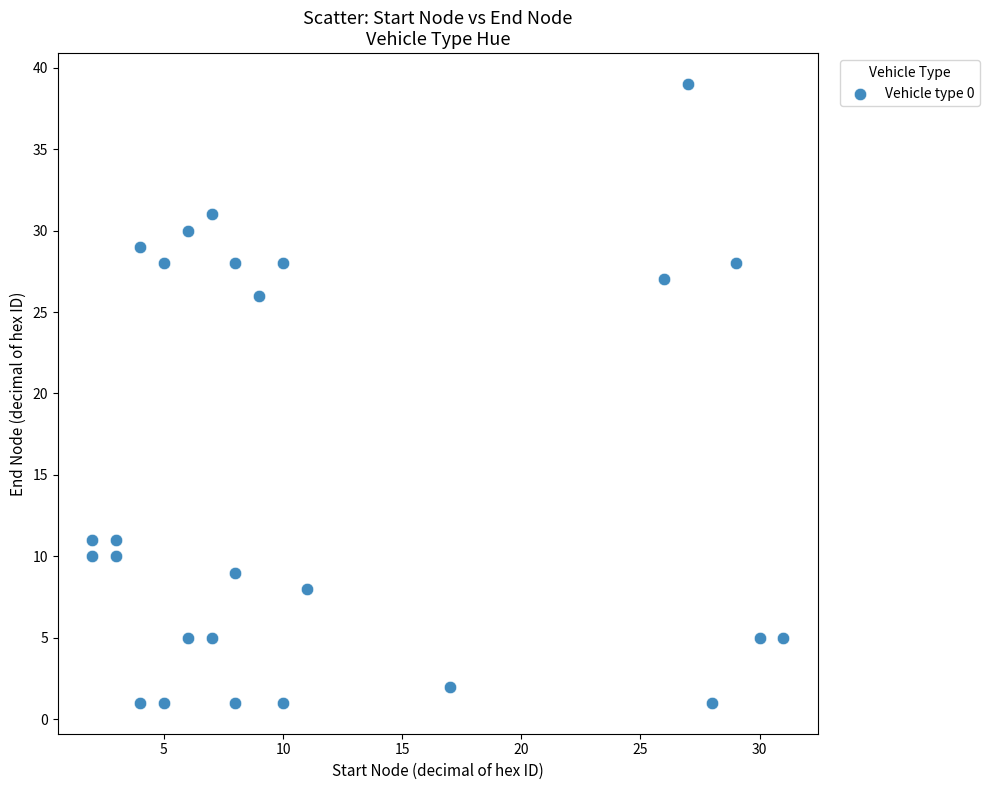

What Y value in the scatter plot is closest to 20?

26